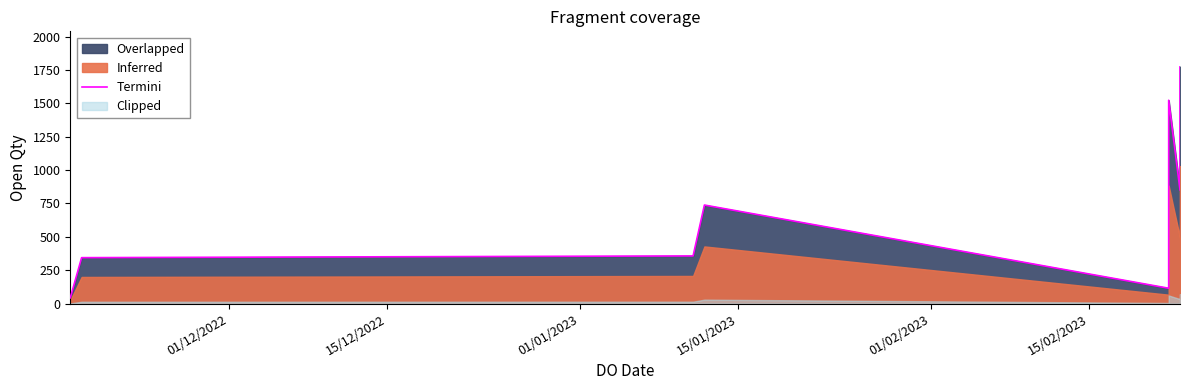

Reading right to left, what are all the values shown in this chart?

1773	850	1523	115	738	357	344	43